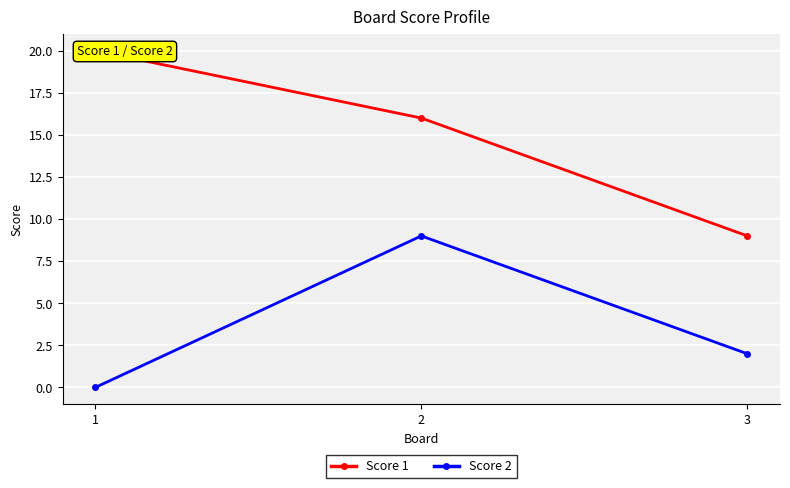

Which series has the widest spread of values?

Score 1